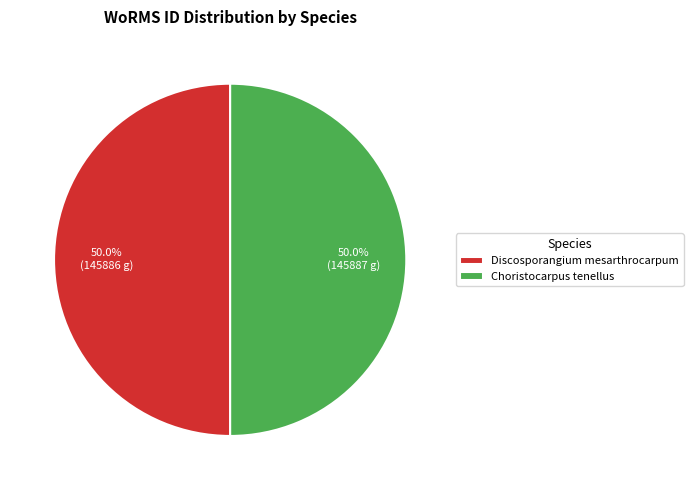

How many slices are in this pie chart?

2